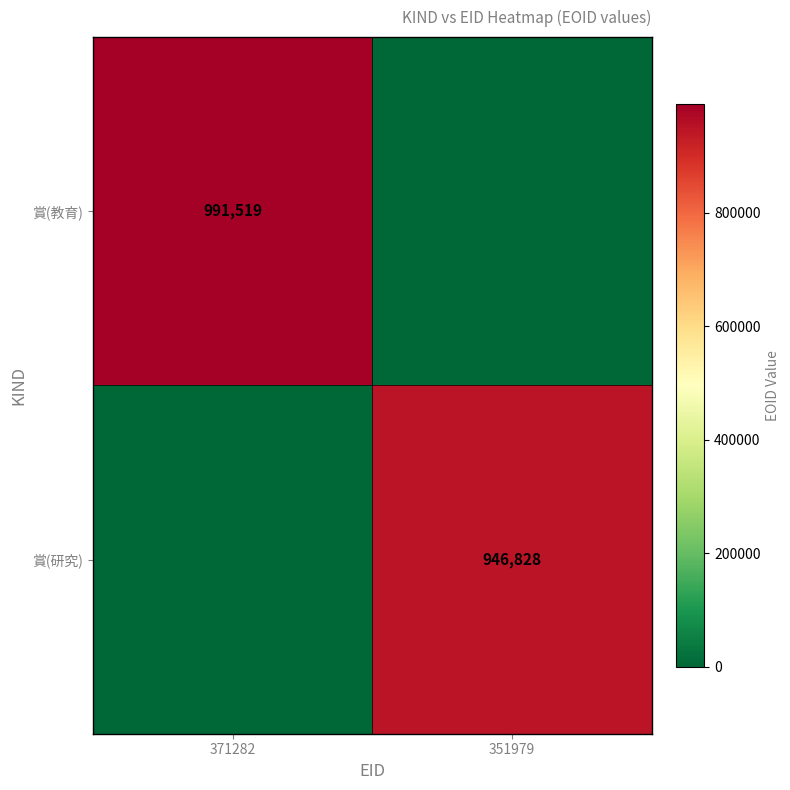

True or false: 賞(教育) has a value of 230520 at 371282.

False